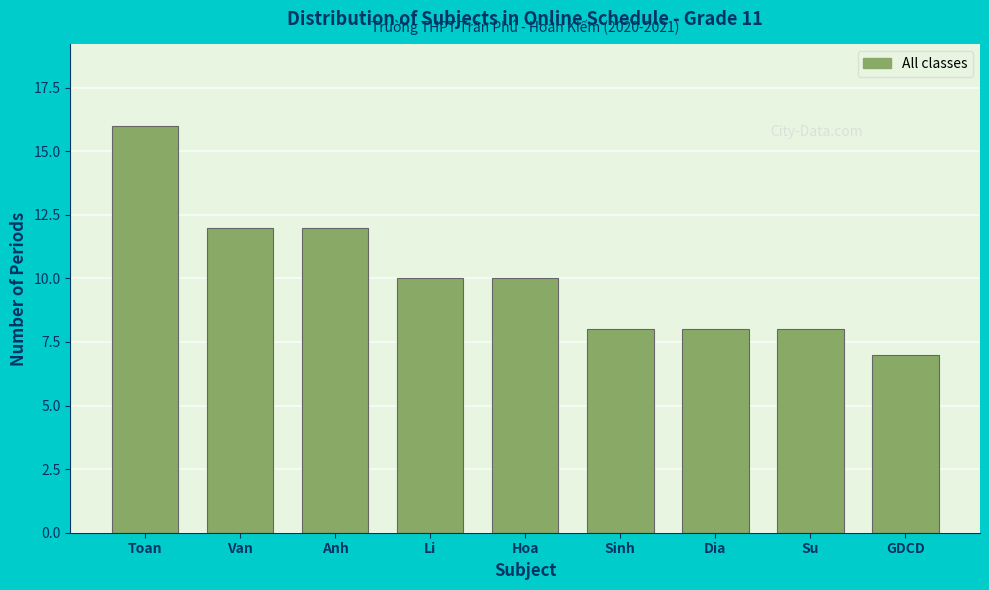

Reading left to right, extract all data points from this chart.

16	12	12	10	10	8	8	8	7